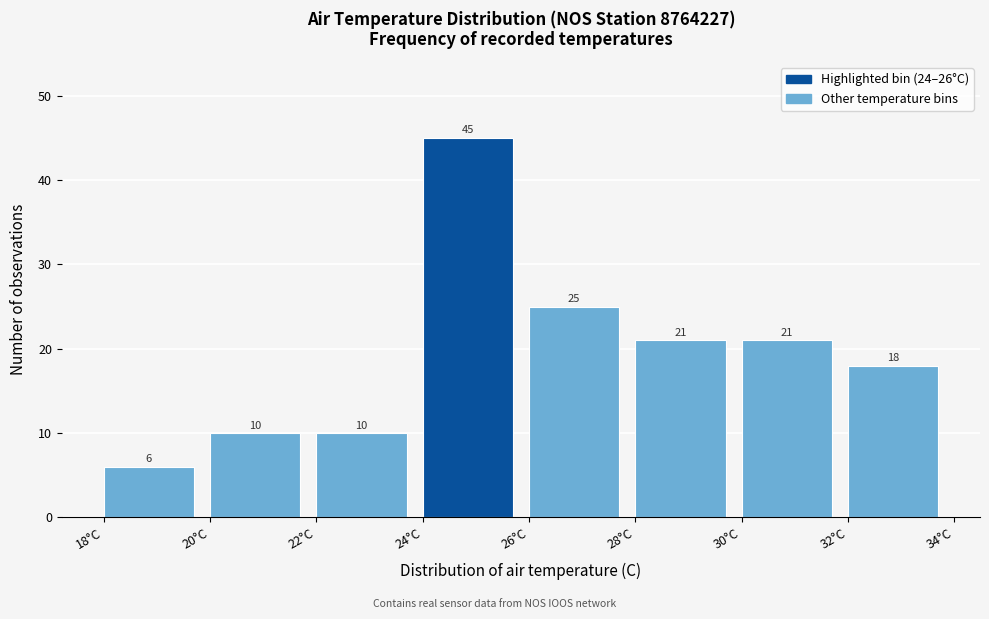

Which range on the x-axis has the tallest bar?

24 to 26